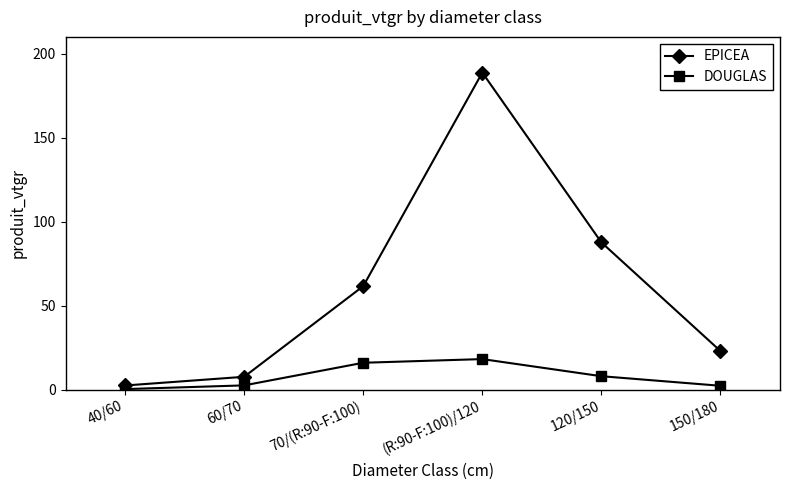

Rank the series by their average value, from lowest to highest.

DOUGLAS, EPICEA